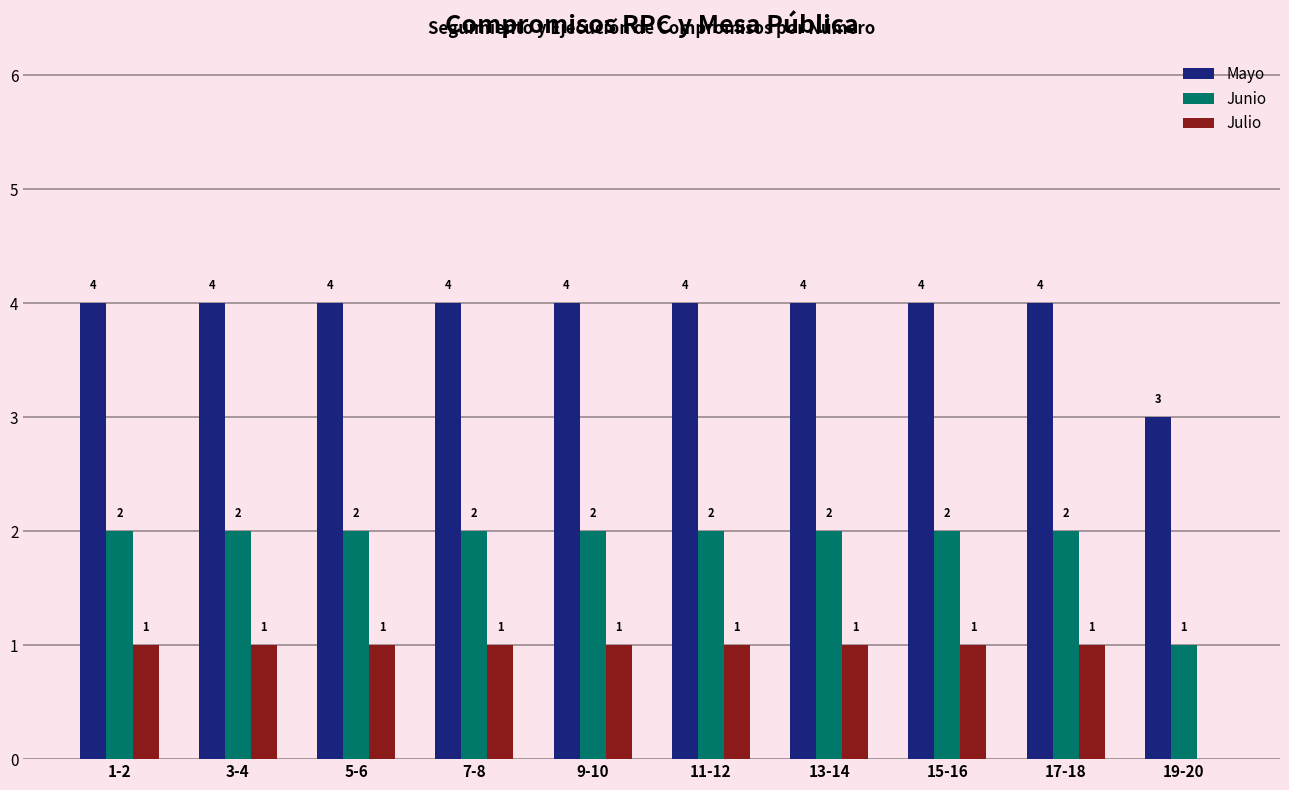

True or false: Julio has a value of 2 at 9-10.

False